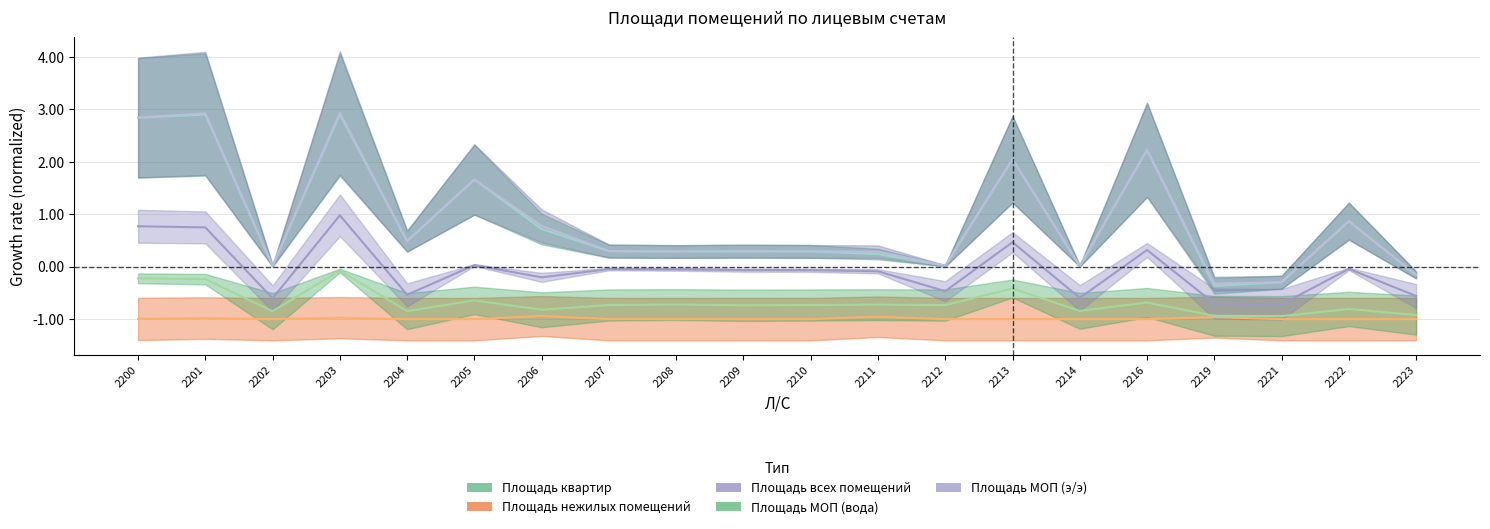

Is it true that Площадь квартир equals -0.2 at 2223?

True